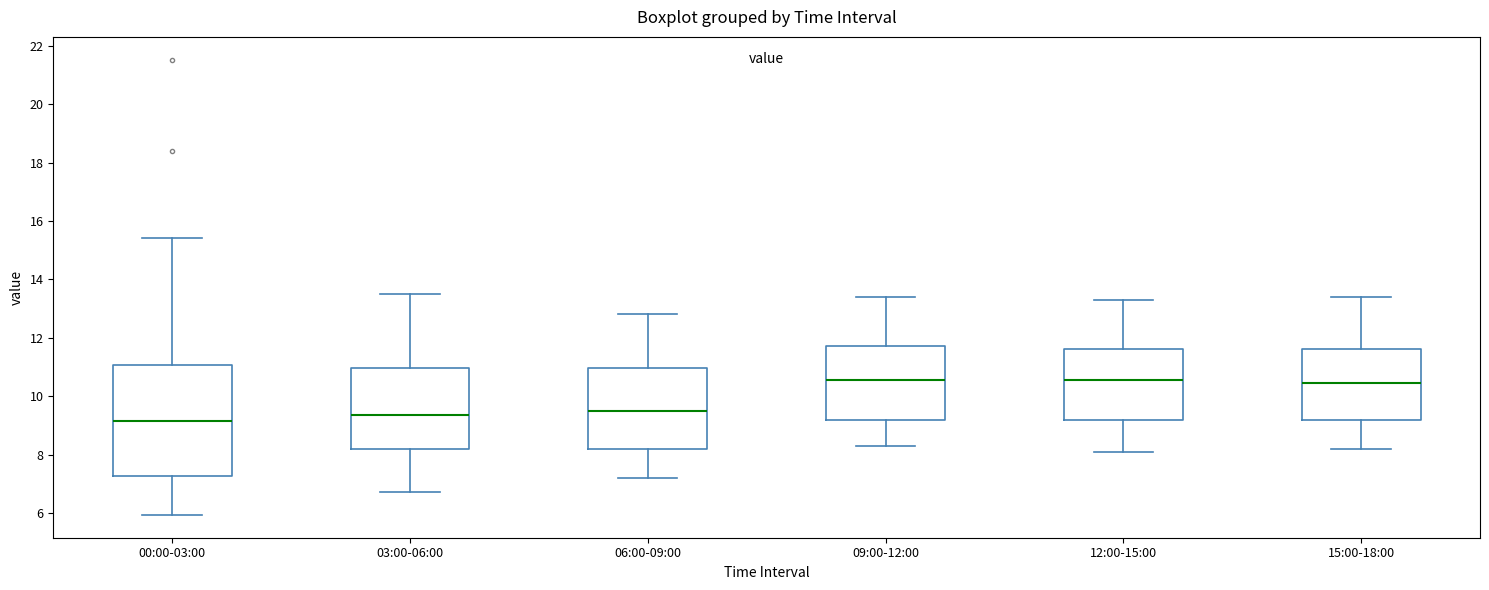

Which box is the tallest, from its lower edge to its upper edge?

00:00-03:00